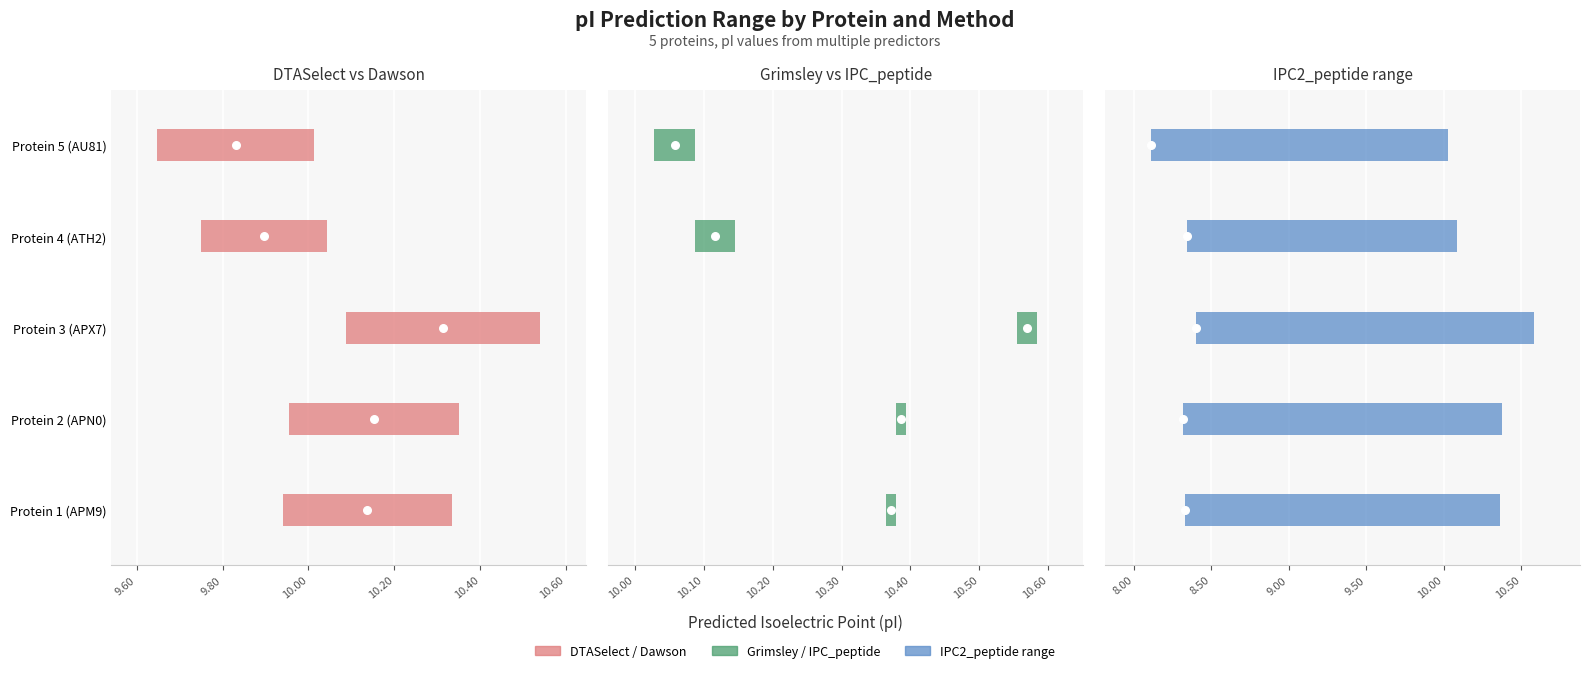

Which series contains the lowest Y value?

IPC2_peptide